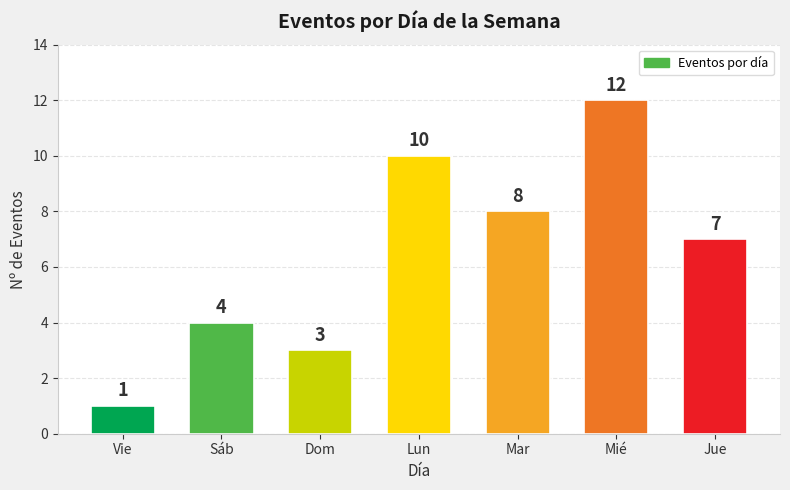

True or false: the data shows 1 at Vie.

True